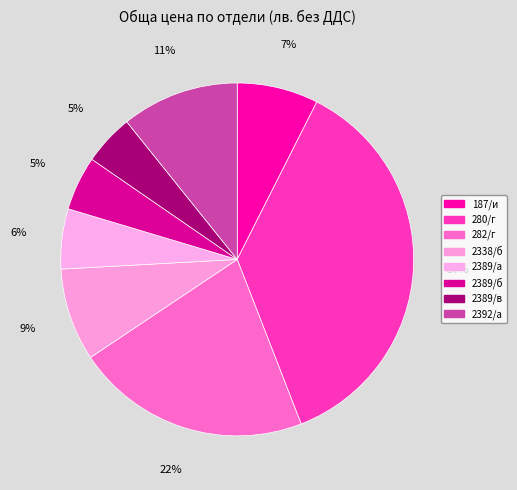

Between 282/г and 2389/в, which is larger?

282/г